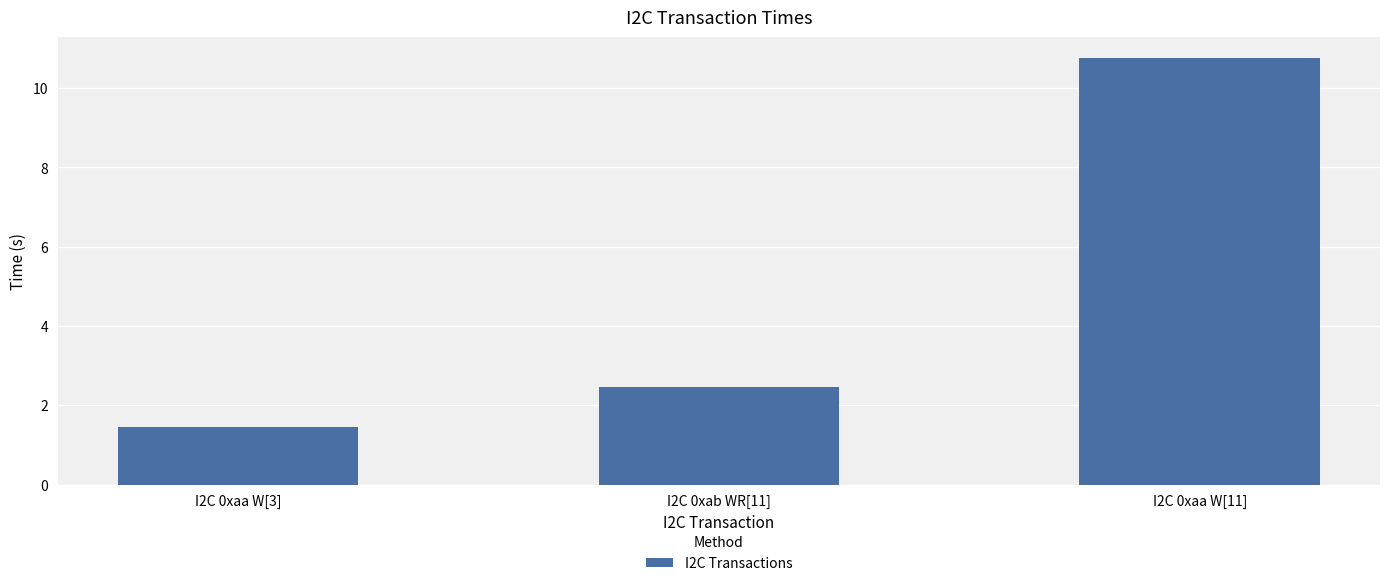

What is the difference between the values at I2C 0xaa W[11] and I2C 0xab WR[11]?

8.3